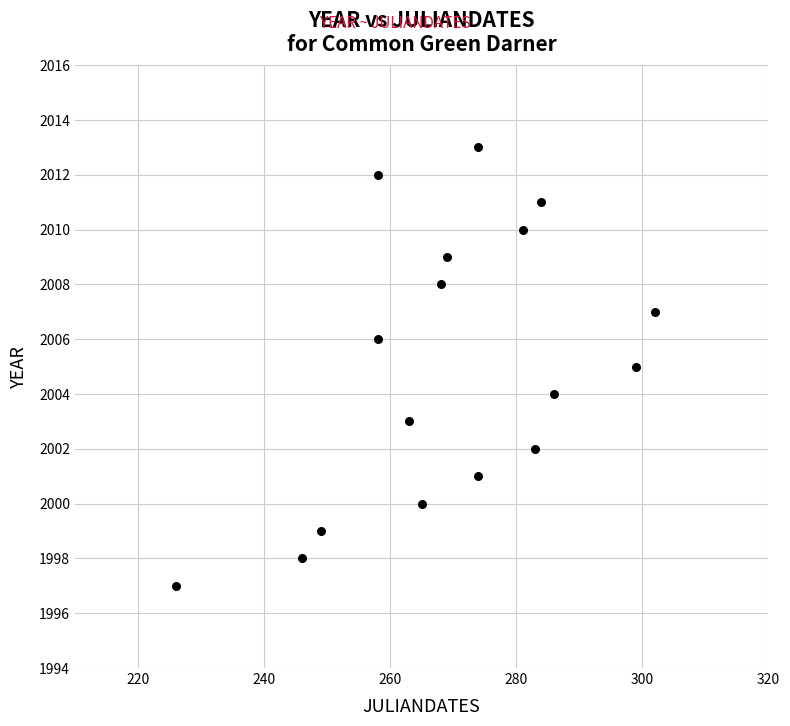

What is the range of Y values (max minus min)?

16